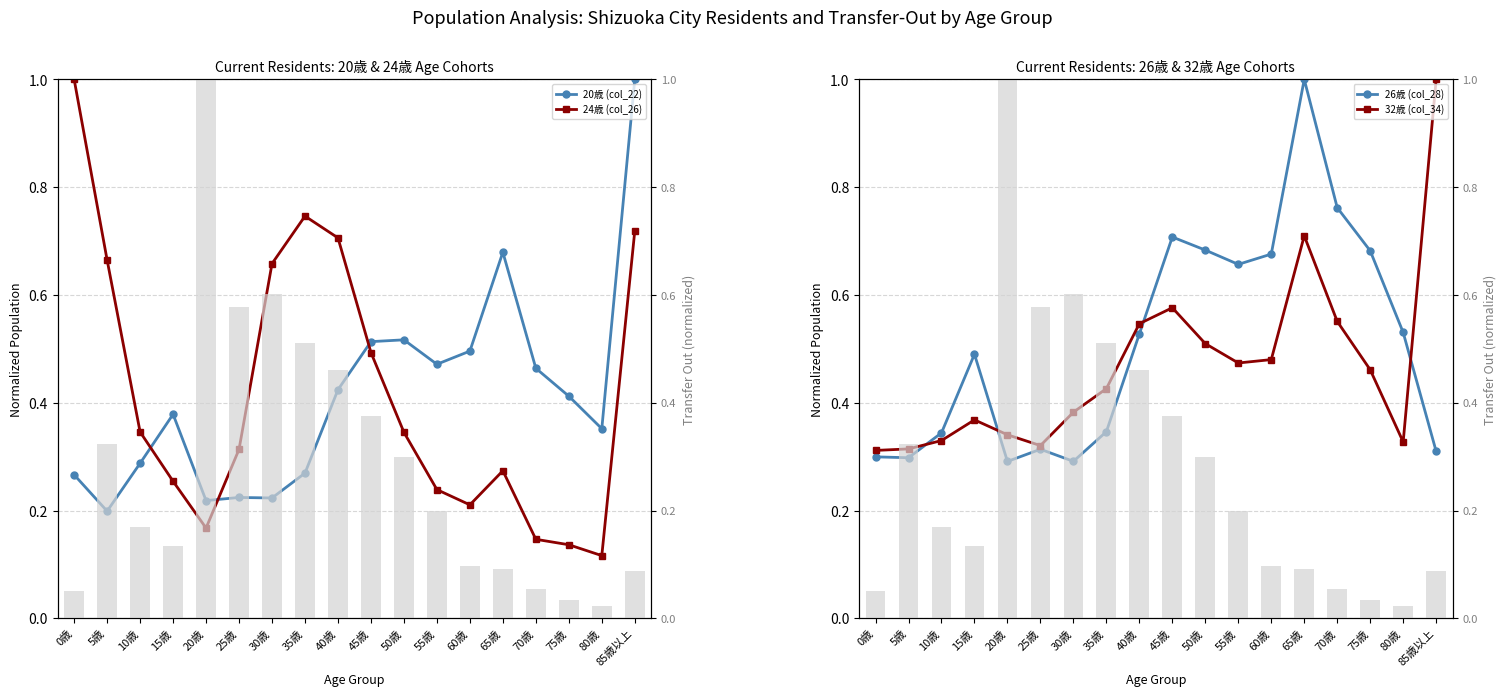

At which category is the sum across all series the highest?

85歳以上